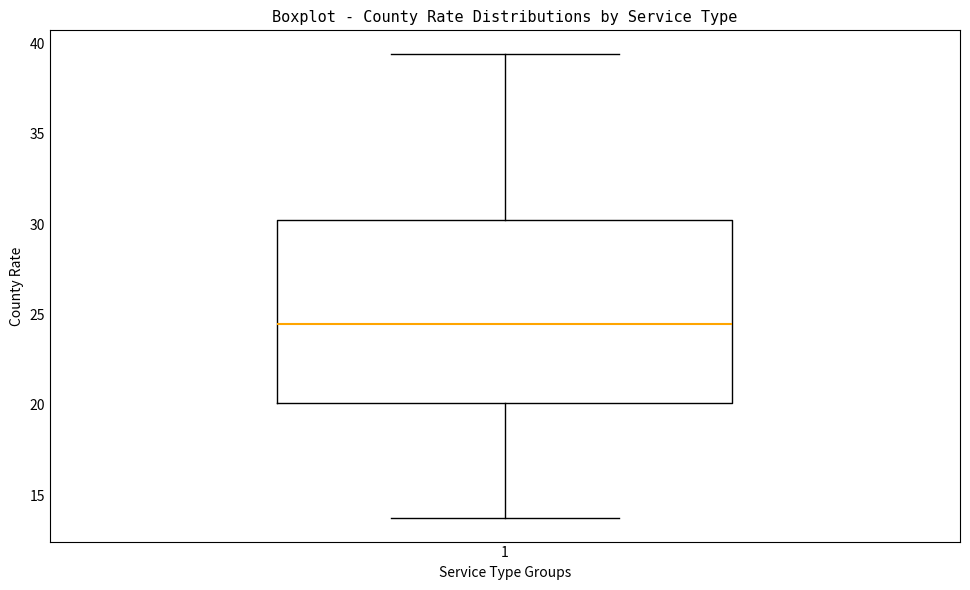

Where does the median line of the box at x = 1 sit on the y-axis? The values are not printed on the chart, so give them approximately, as read against the axis.

24.5